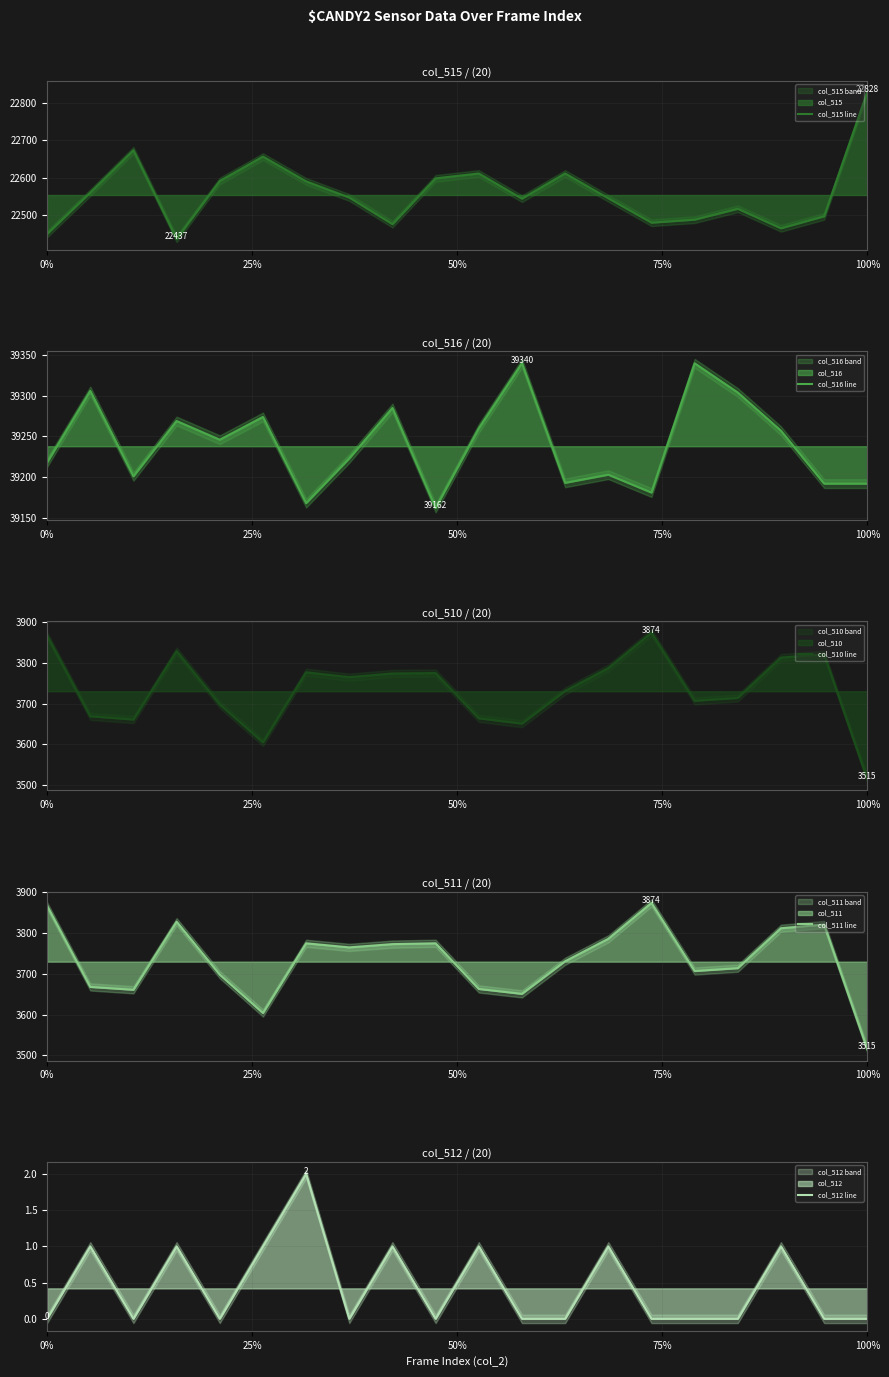

Reading left to right, extract all data points from this chart.

col_515 line: 22450	22560	22673	22437	22591	22656	22590	22547	22476	22598	22611	22544	22611	22545	22480	22488	22517	22465	22497	22828
col_516 line: 39218	39306	39201	39269	39246	39274	39168	39223	39285	39162	39260	39340	39193	39203	39181	39340	39304	39257	39192	39192
col_510 line: 3867	3669	3661	3829	3698	3605	3777	3765	3774	3775	3664	3651	3731	3787	3874	3707	3714	3813	3821	3515
col_511 line: 3867	3668	3661	3828	3698	3604	3775	3765	3773	3775	3663	3651	3731	3786	3874	3707	3714	3812	3821	3515
col_512 line: 0	1	0	1	0	1	2	0	1	0	1	0	0	1	0	0	0	1	0	0